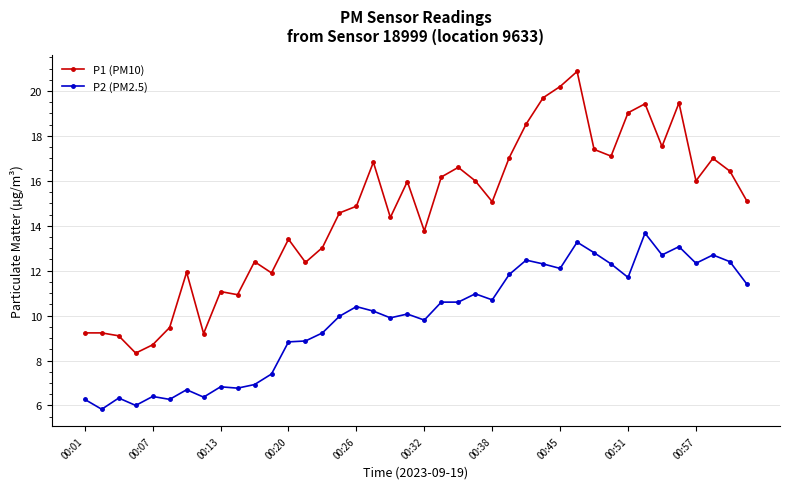

Is this an area chart (filled region under the line)?

No